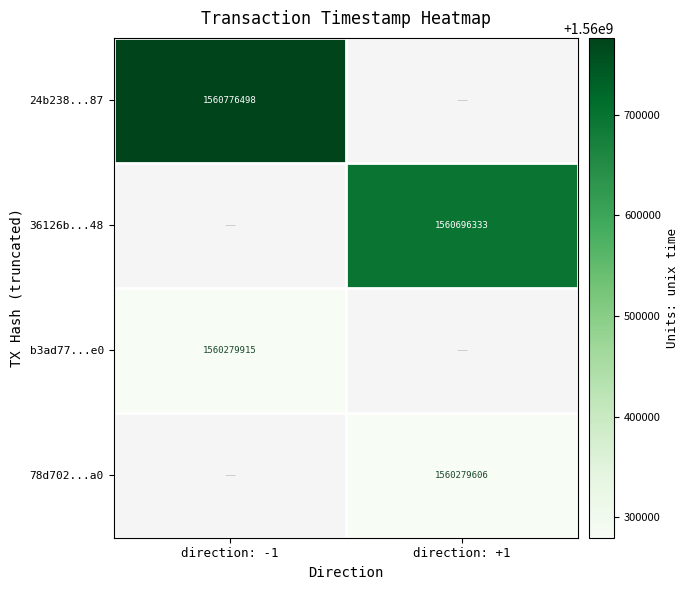

Is the value of 78d702...a0 at direction: +1 greater than the value of 36126b...48 at direction: +1?

No